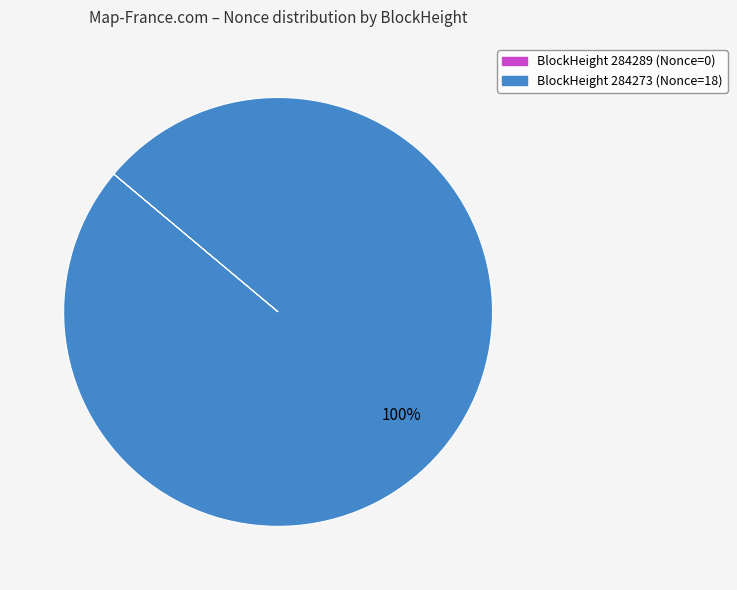

To the nearest percent, what is the difference between the largest and smallest slice percentages?

100%